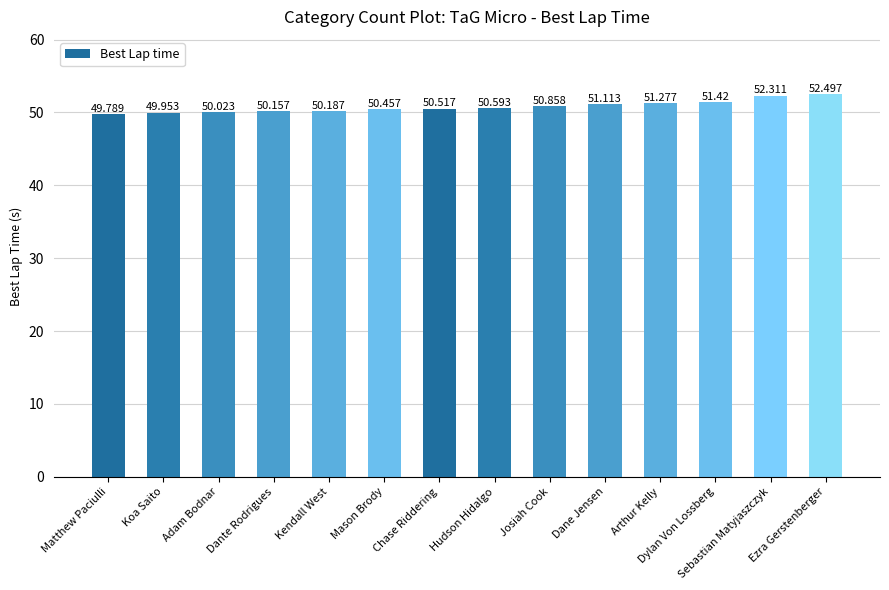

Reading left to right, what are all the values shown in this chart?

49.8	50.0	50.0	50.2	50.2	50.5	50.5	50.6	50.9	51.1	51.3	51.4	52.3	52.5